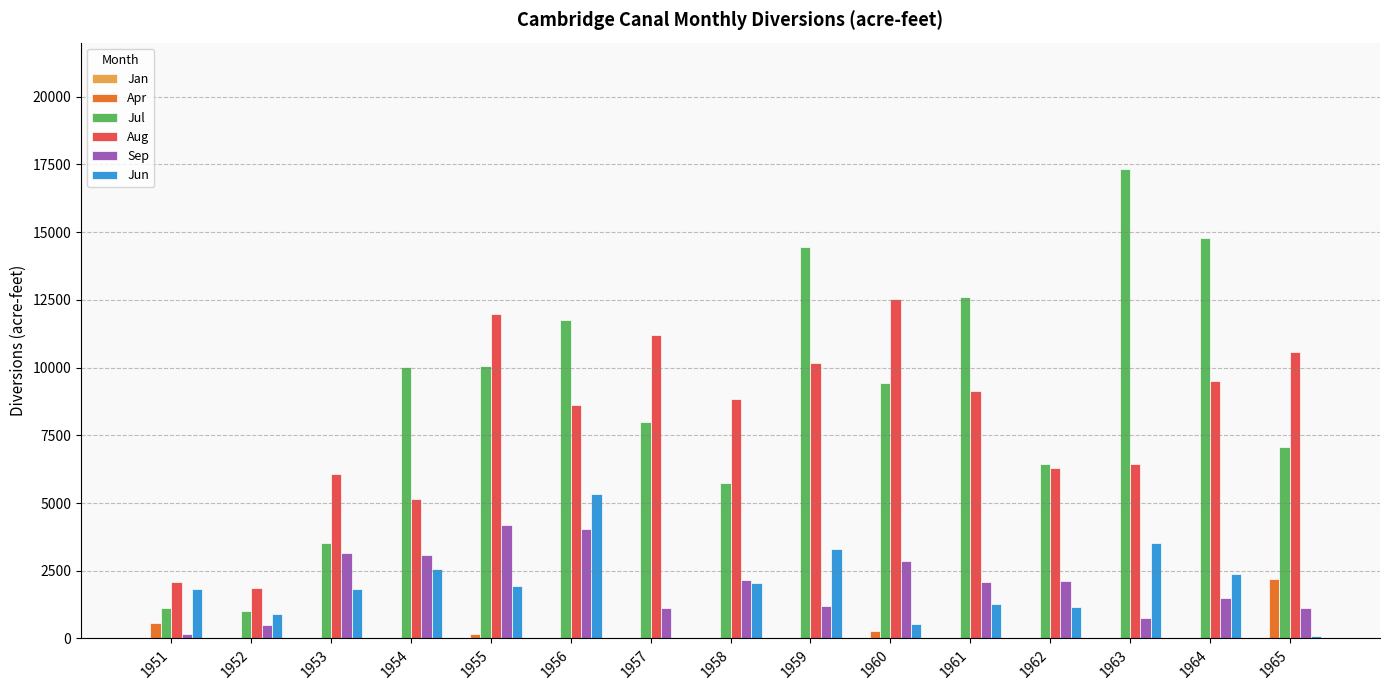

What is the sum of all Jul values?

133398